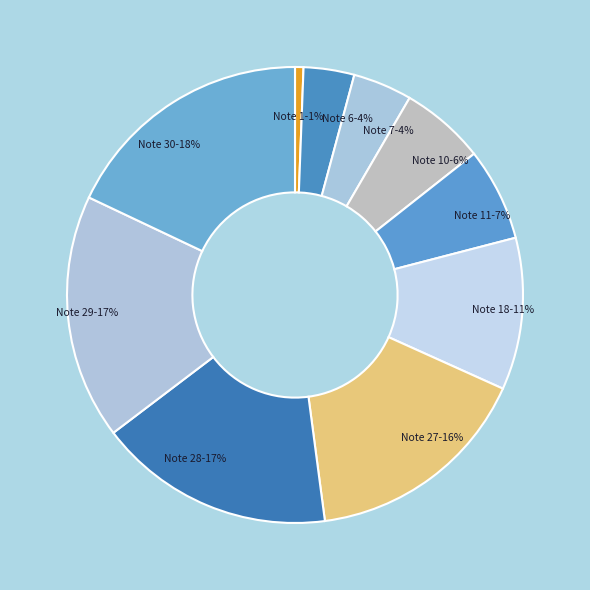

Which has a higher value, Note 27-16% or Note 10-6%?

Note 27-16%